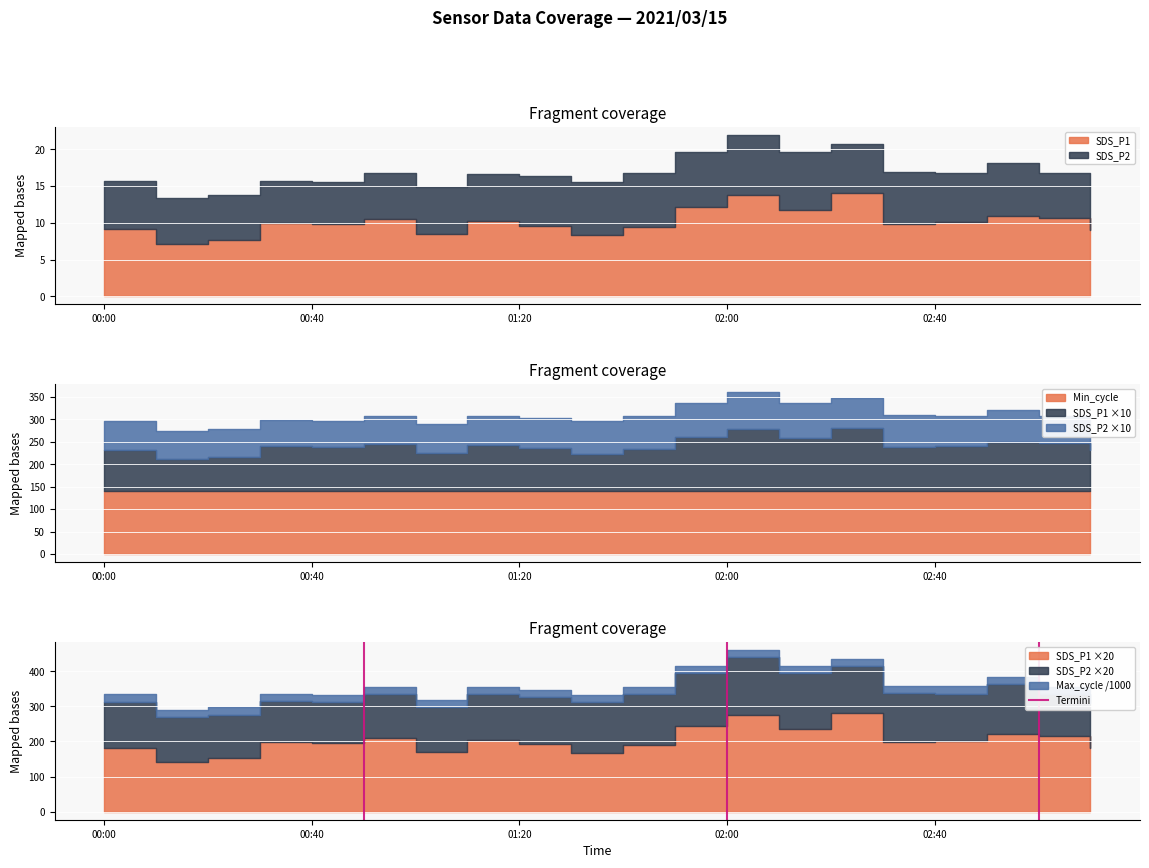

Where is the data nearest to the value 0?

00:00